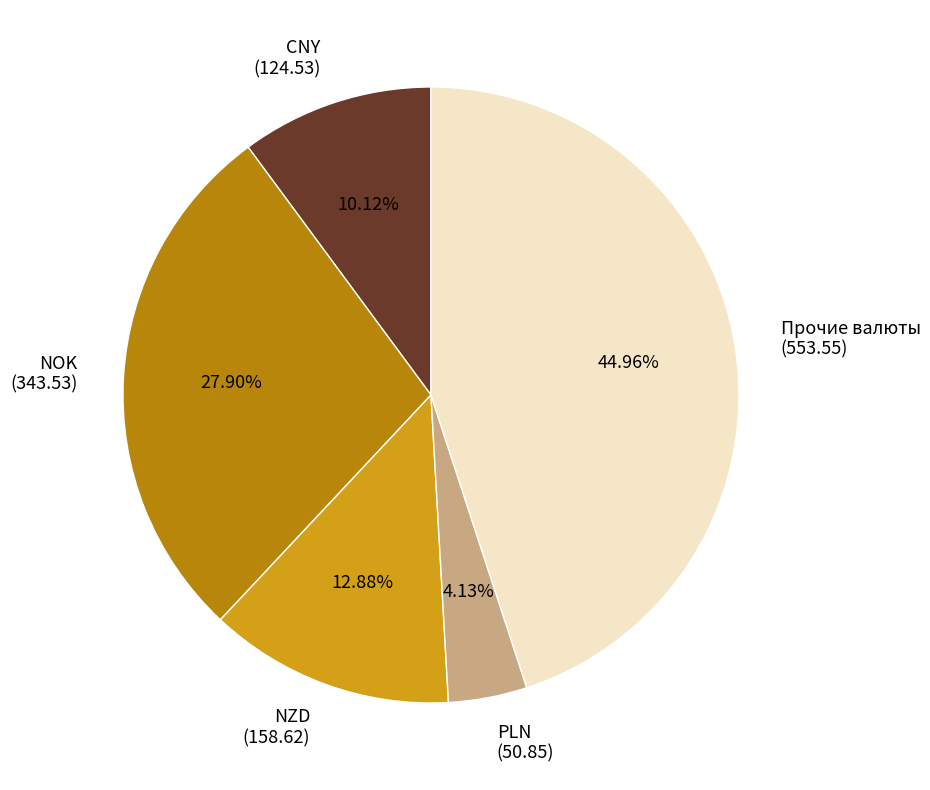

Is NOK the majority of the pie?

No